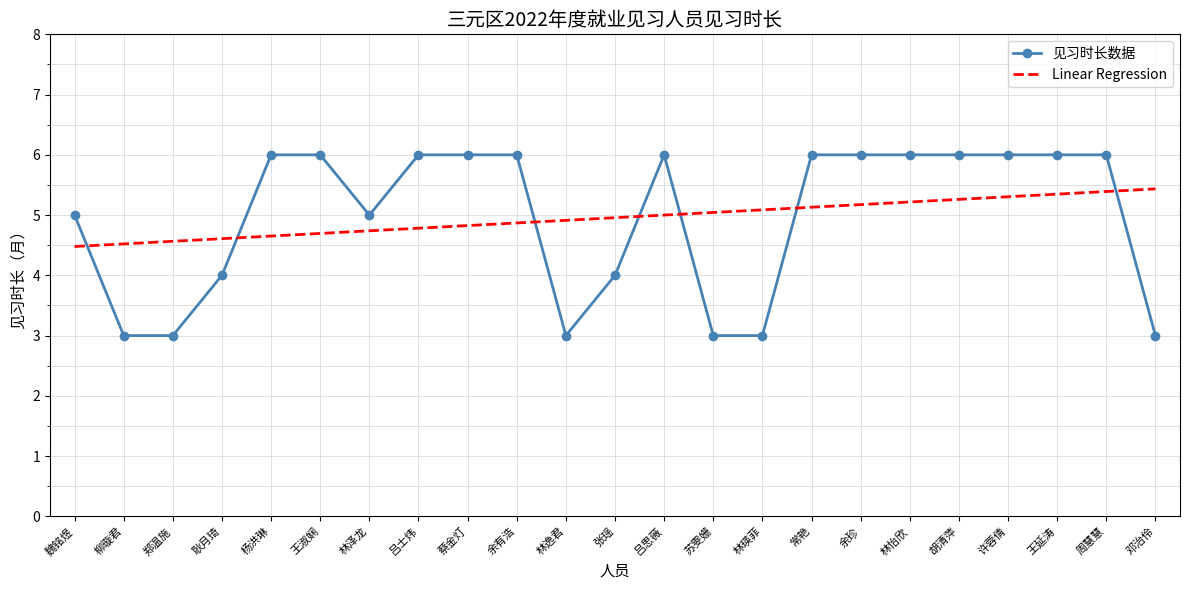

What is the sum of all Linear Regression values?

114.0